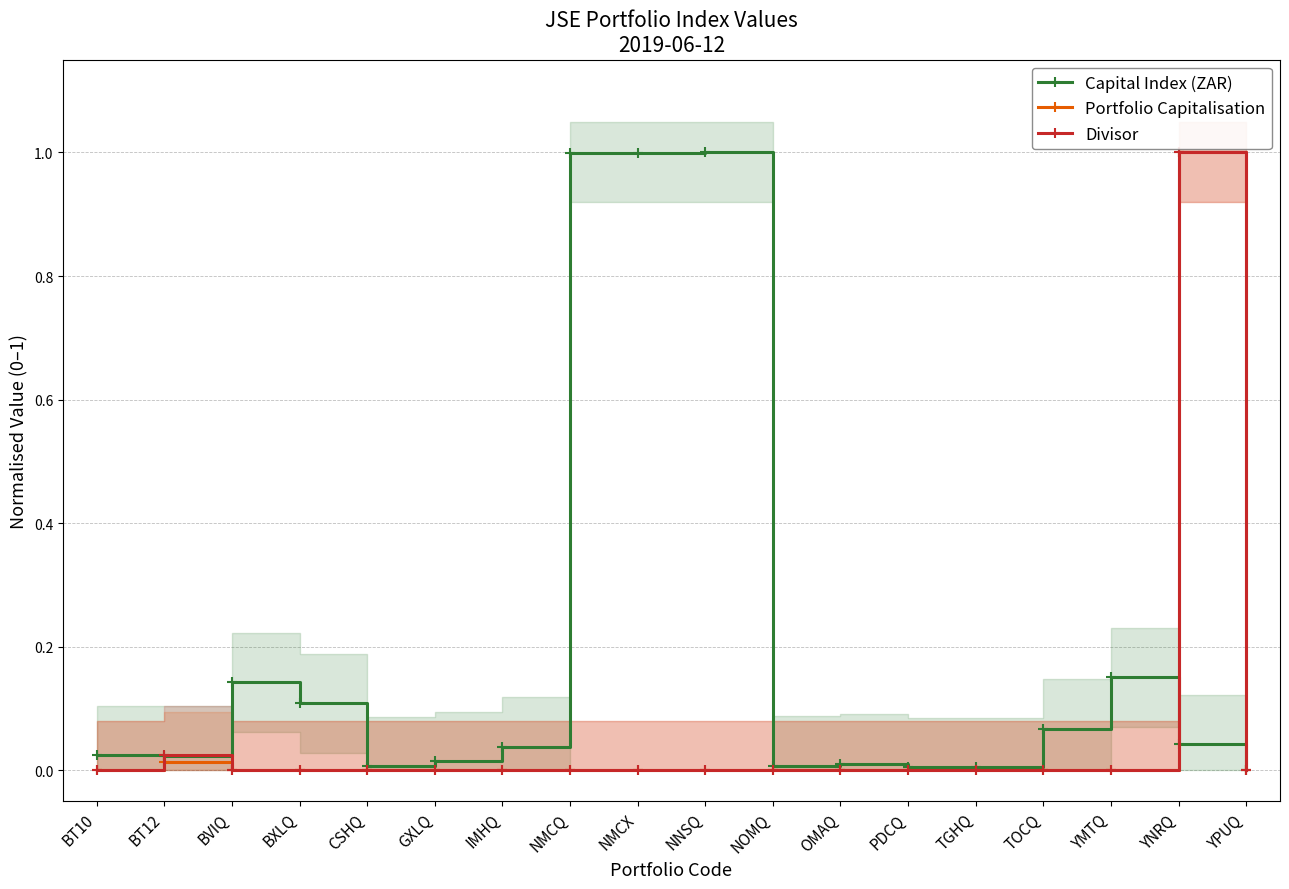

What is the difference between the highest and lowest values at NMCQ?

1.0